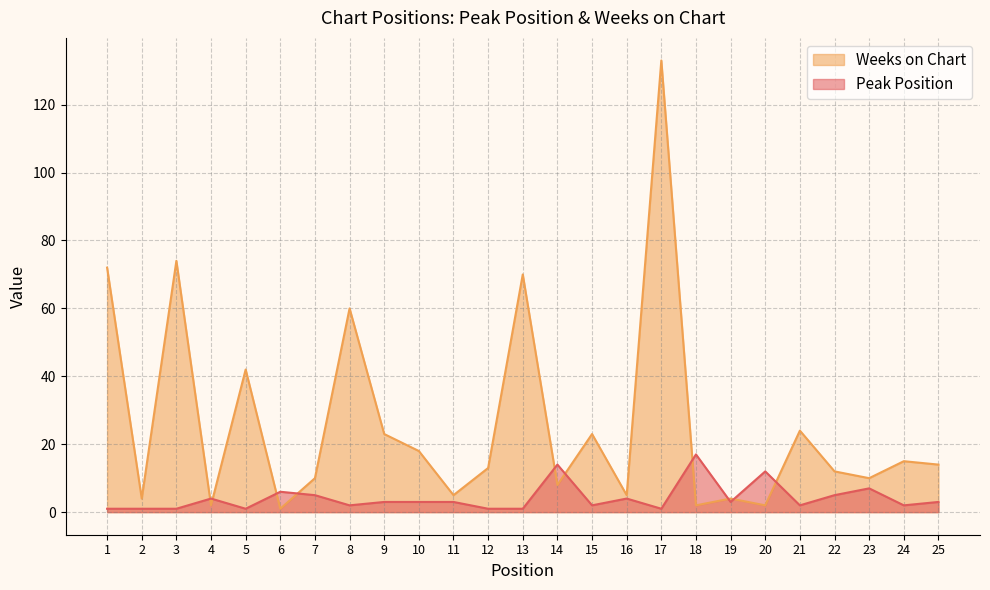

How many lines are shown in the chart?

2